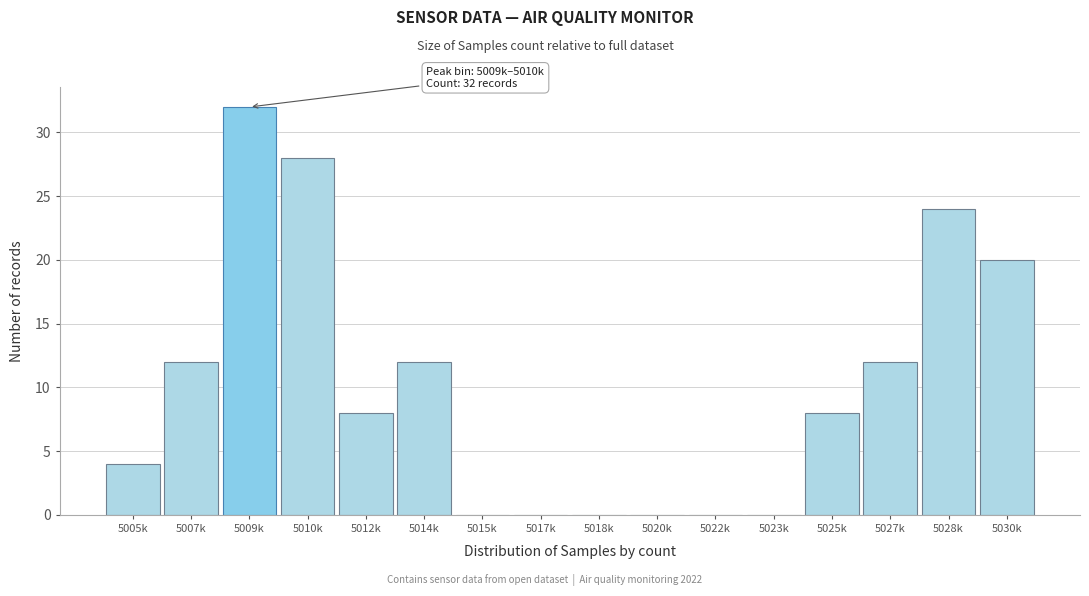

Reading left to right, extract all data points from this chart.

5005k=4	5007k=12	5009k=32	5010k=28	5012k=8	5014k=12	5015k=0	5017k=0	5018k=0	5020k=0	5022k=0	5023k=0	5025k=8	5027k=12	5028k=24	5030k=20